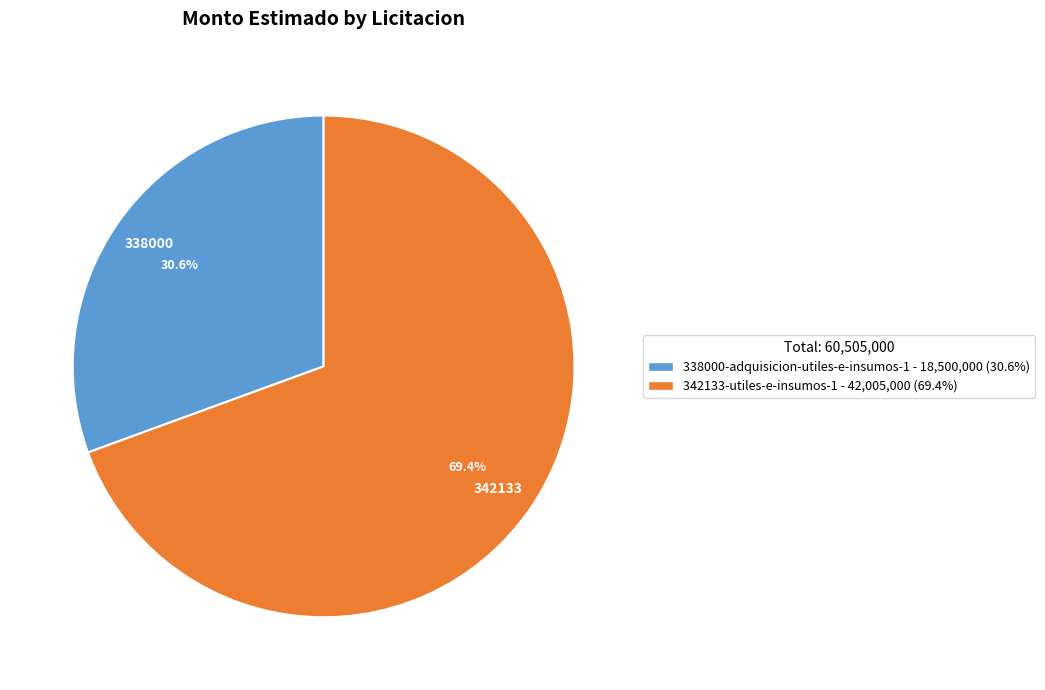

Is 342133-utiles-e-insumos-1 the majority of the pie?

Yes